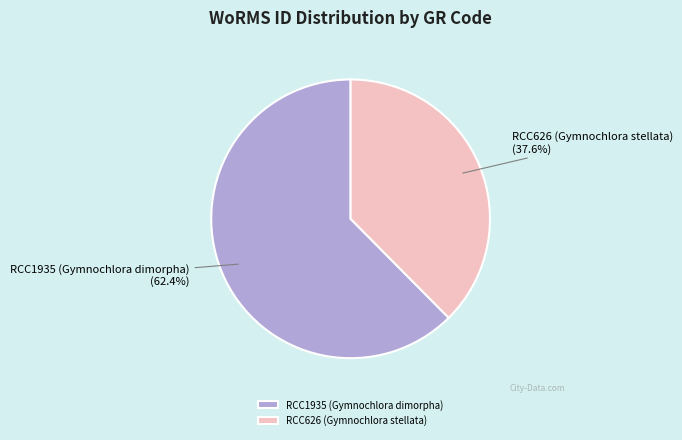

What percentage is NOT represented by RCC1935 (Gymnochlora dimorpha)?

37.6%